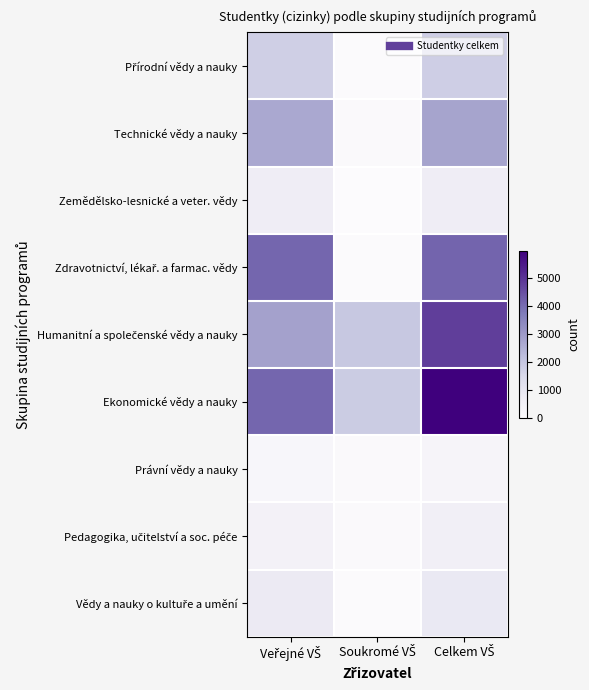

Which series has the largest range (max minus min)?

Ekonomické vědy a nauky